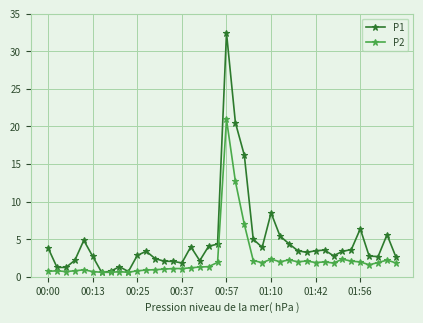

What is the lowest value of the P1 series?

0.6